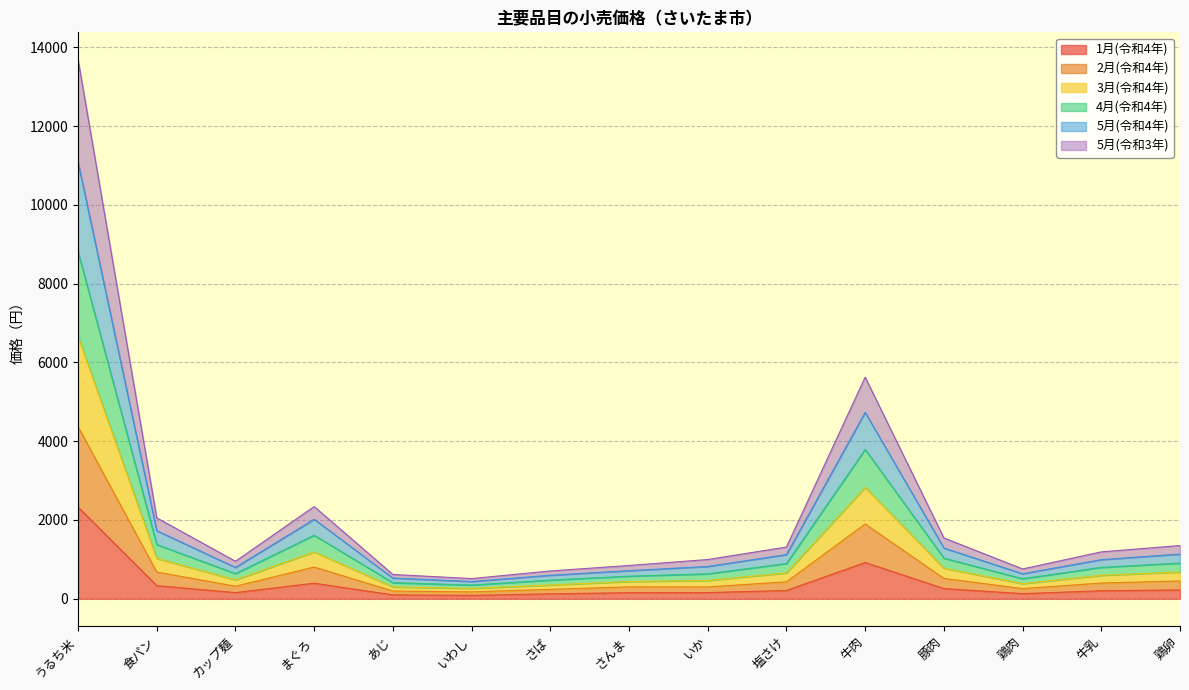

What is the label of the 3rd point from the left?

カップ麺